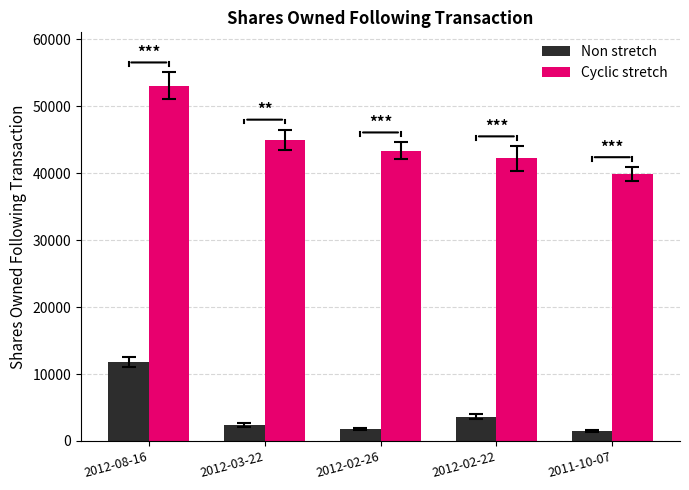

Reading left to right, list all the values displayed in this chart.

Non stretch: 11800	2362	1793	3613	1500
Cyclic stretch: 53043	44998	43387	42202	39890